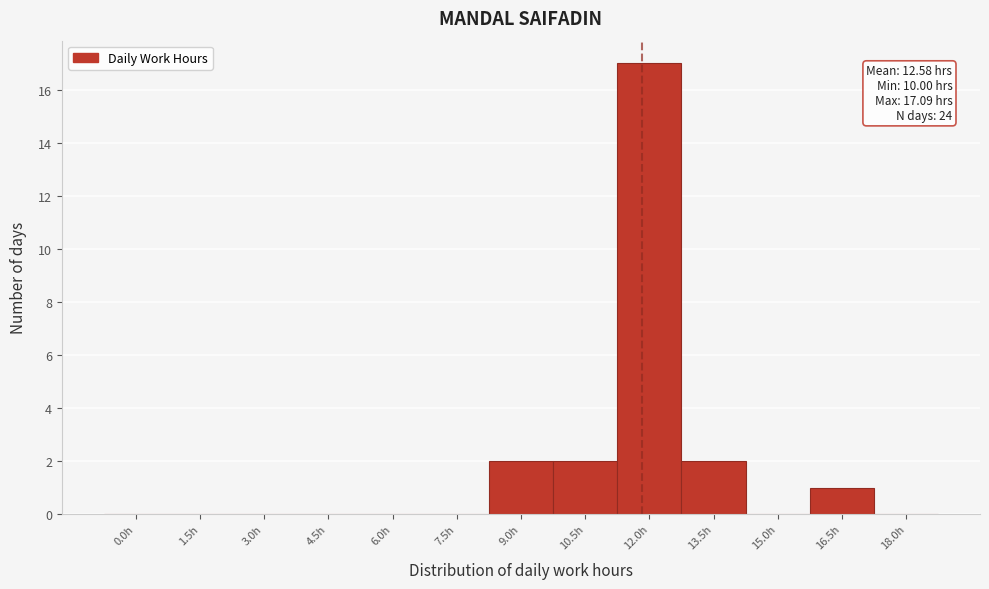

Reading left to right, transcribe all the data shown in this chart.

0.0h=0	1.5h=0	3.0h=0	4.5h=0	6.0h=0	7.5h=0	9.0h=2	10.5h=2	12.0h=17	13.5h=2	15.0h=0	16.5h=1	18.0h=0